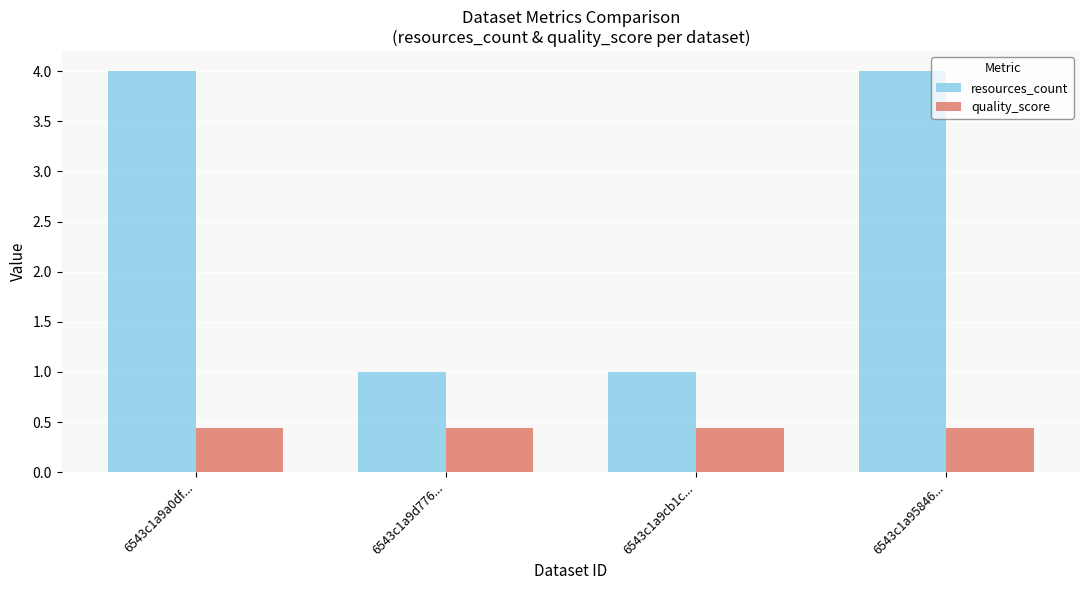

Rank the series by their maximum value, from highest to lowest.

resources_count, quality_score